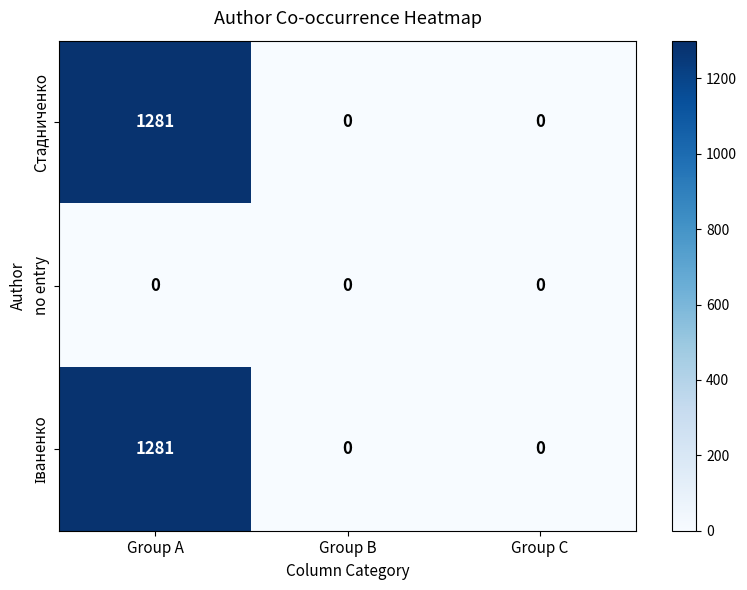

Which label corresponds to the largest value in the chart?

Group A